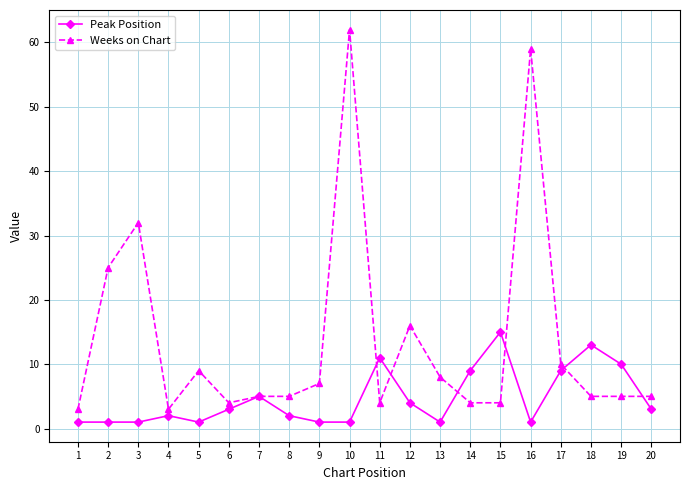

Where is the first local maximum for Weeks on Chart?

3